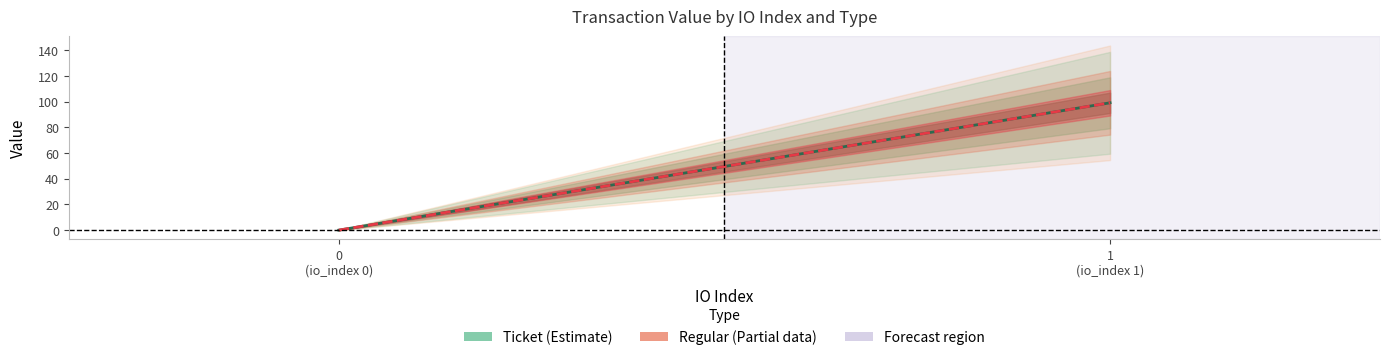

What is the total value across all series at 1?

198.3